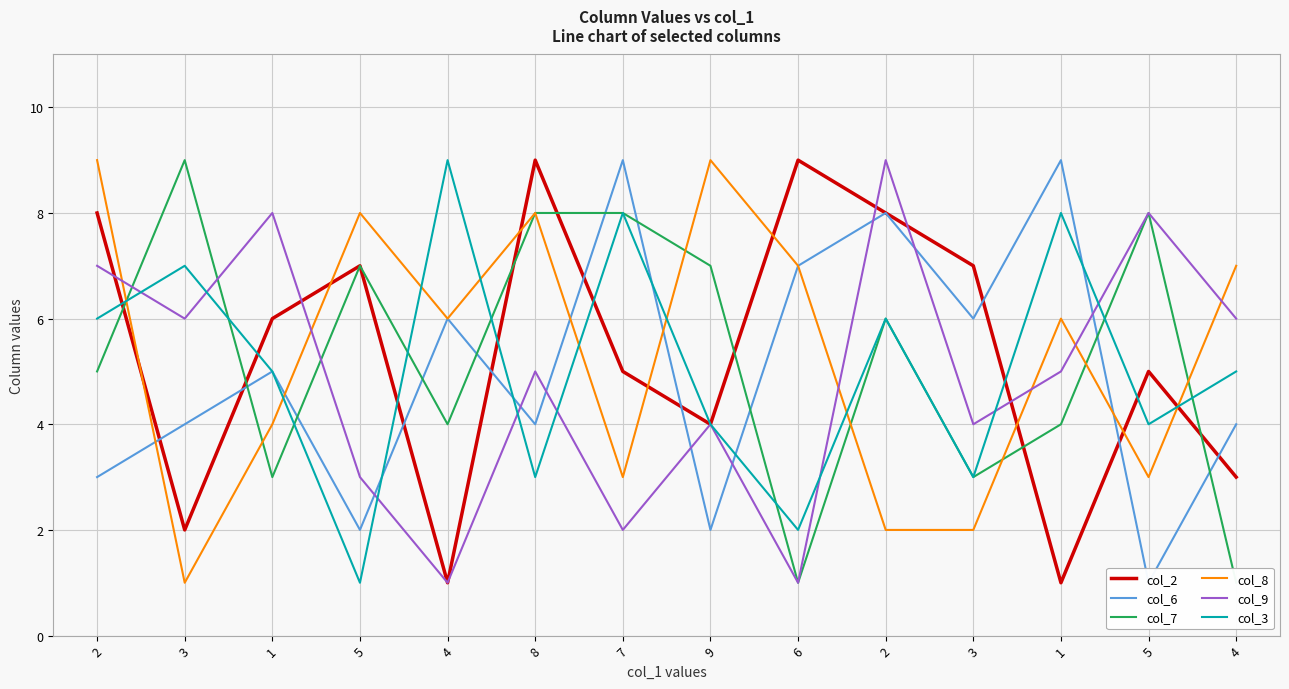

List the labels in order of col_3 value, largest first.

4, 7, 1, 3, 2, 2, 1, 4, 9, 5, 8, 3, 6, 5